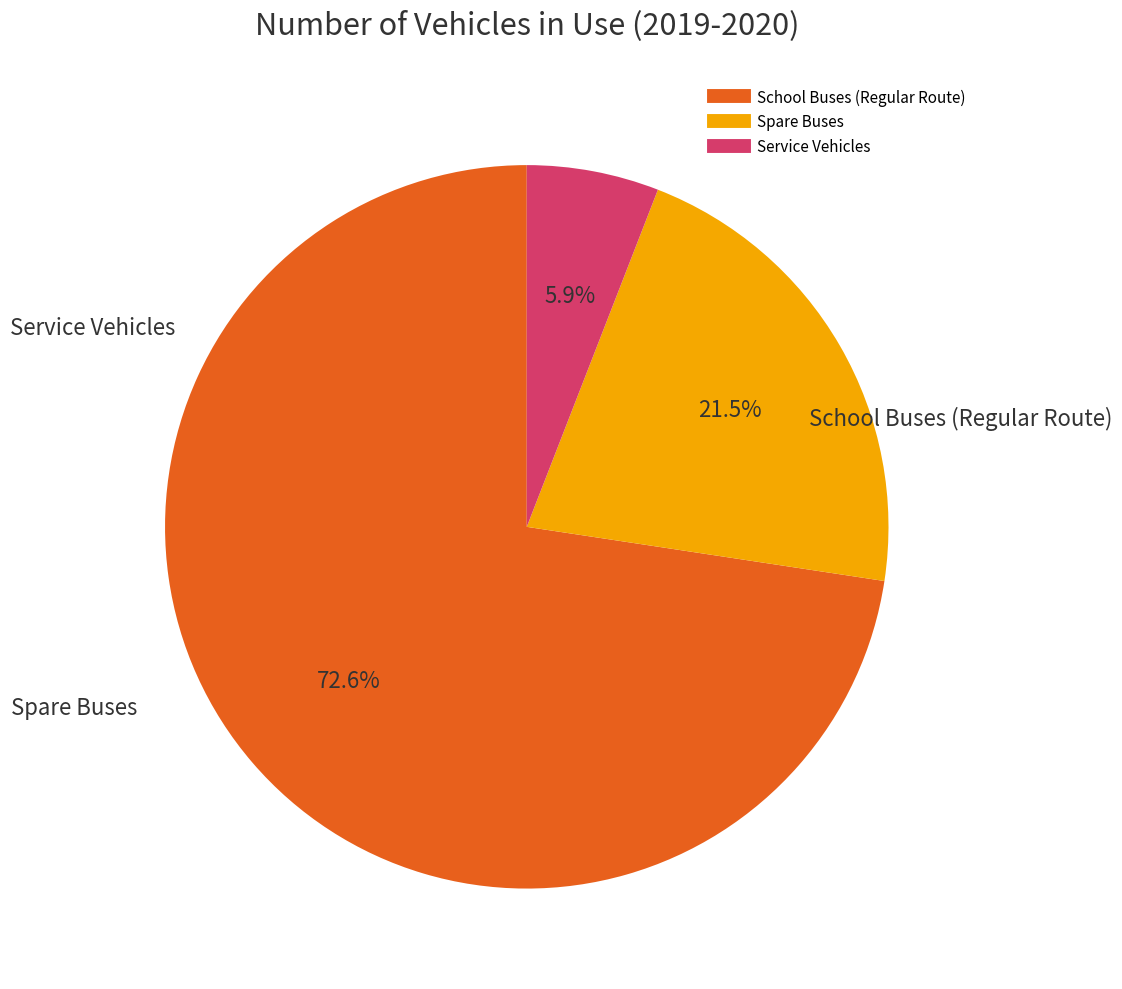

Which category has the smallest portion of the pie?

Service Vehicles